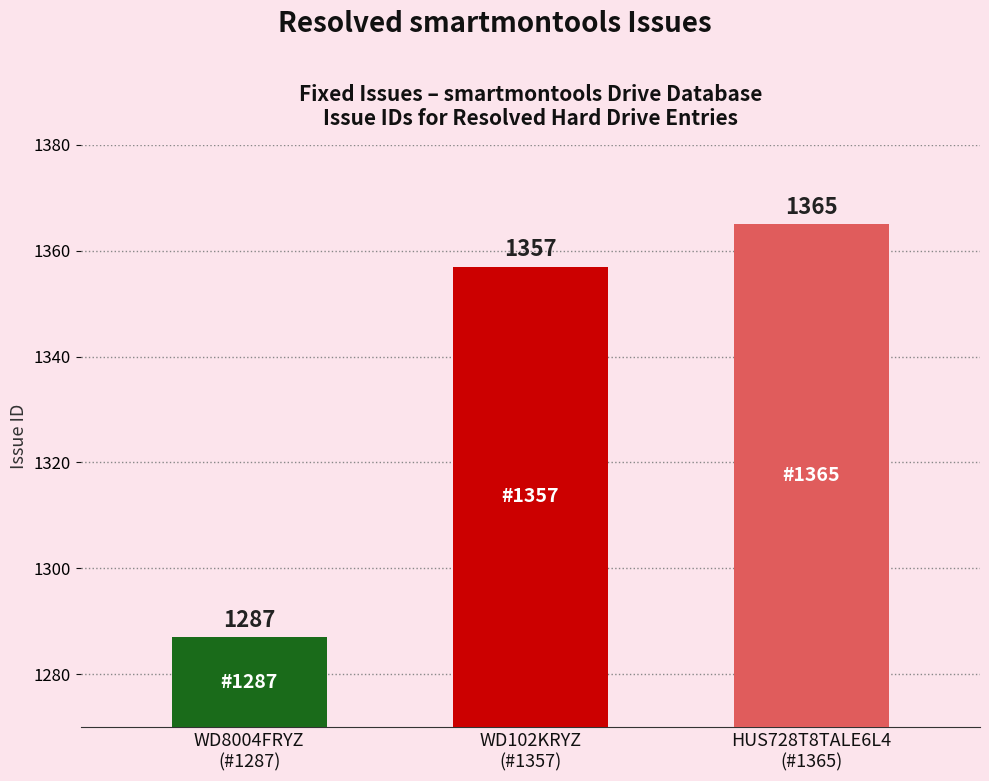

What is the change in value from WD8004FRYZ
(#1287) to WD102KRYZ
(#1357)?

+70